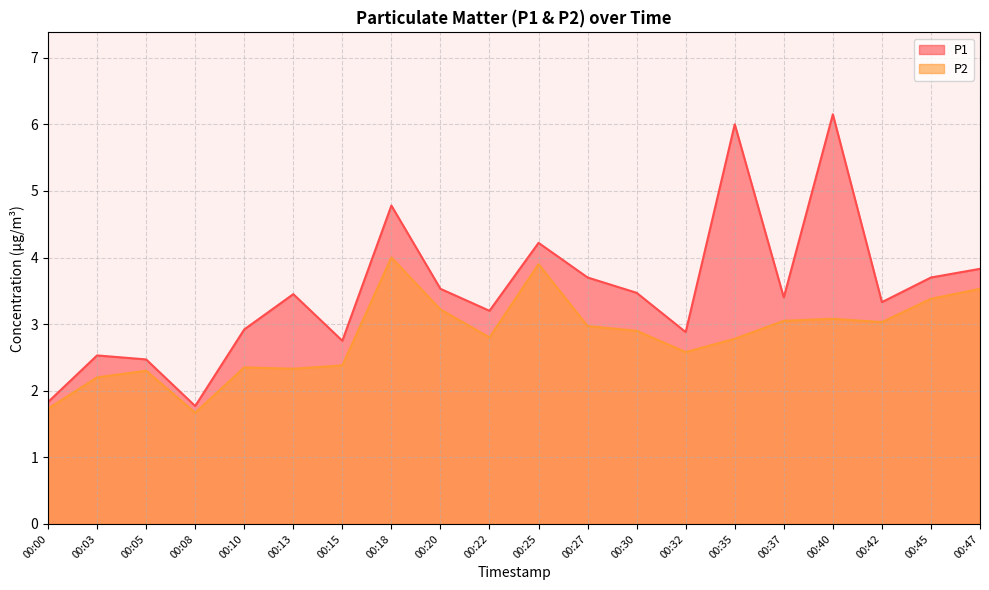

What is the total value across all series at 00:45?

7.1